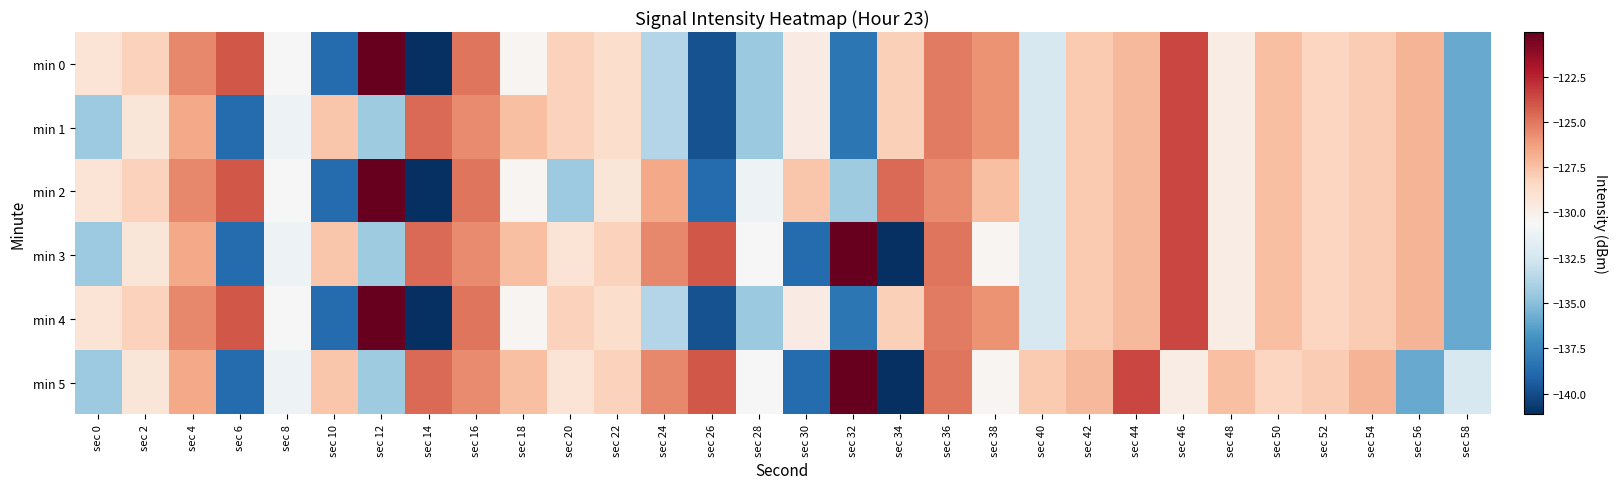

What is the total value across all series at sec 42?

-766.5